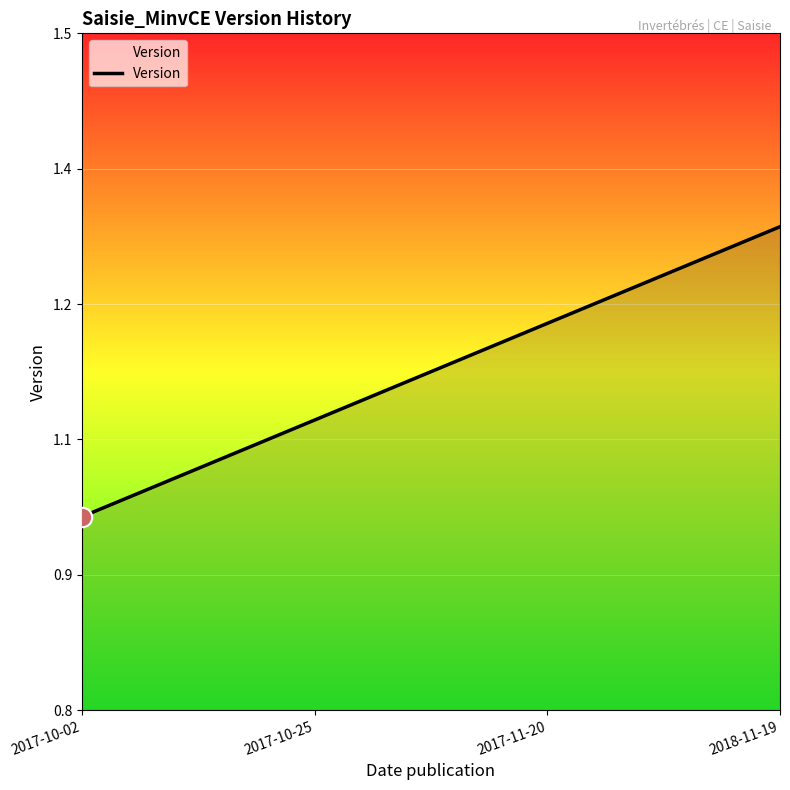

List the labels in order of value, largest first.

2018-11-19, 2017-11-20, 2017-10-25, 2017-10-02